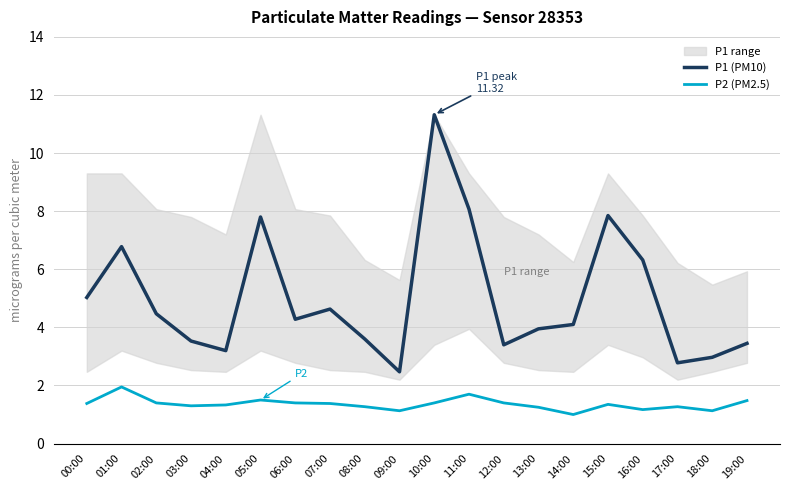

At which label is P1 (PM10) closest to 6?

16:00